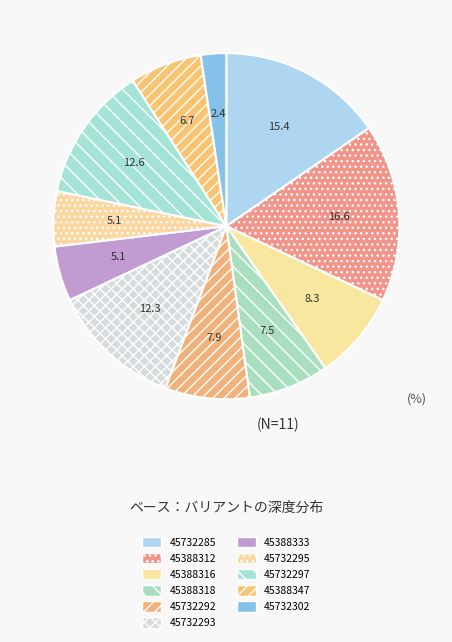

What percentage is the 45388316 slice, to the nearest percent?

8%